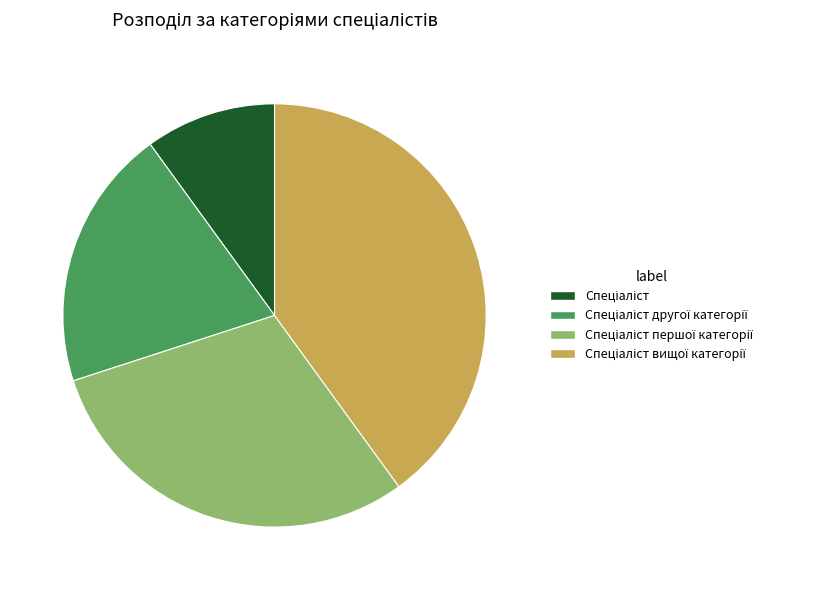

Does any single category account for the majority?

No